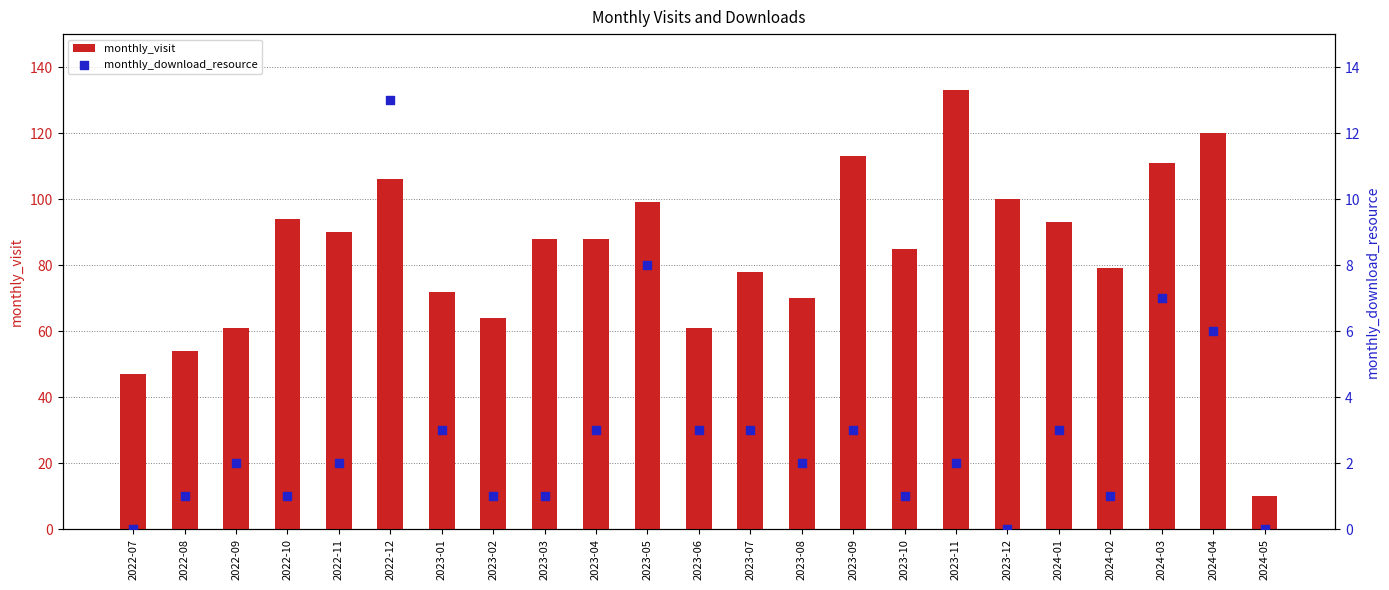

Which series reaches the minimum Y coordinate?

monthly_download_resource